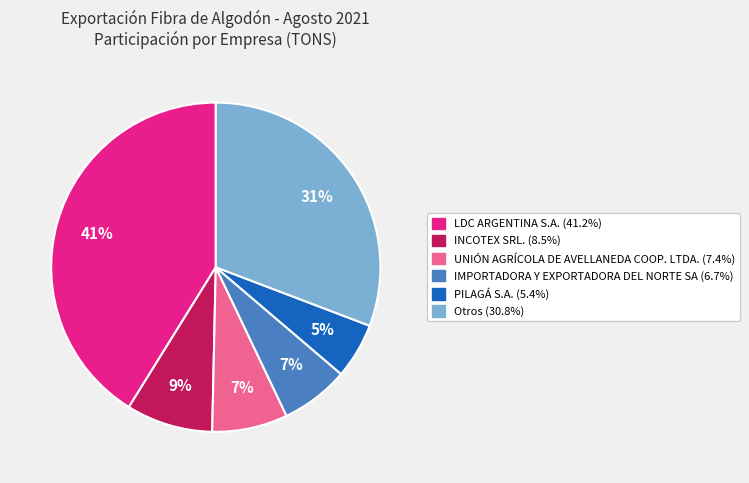

To the nearest percent, what is the average slice percentage?

17%